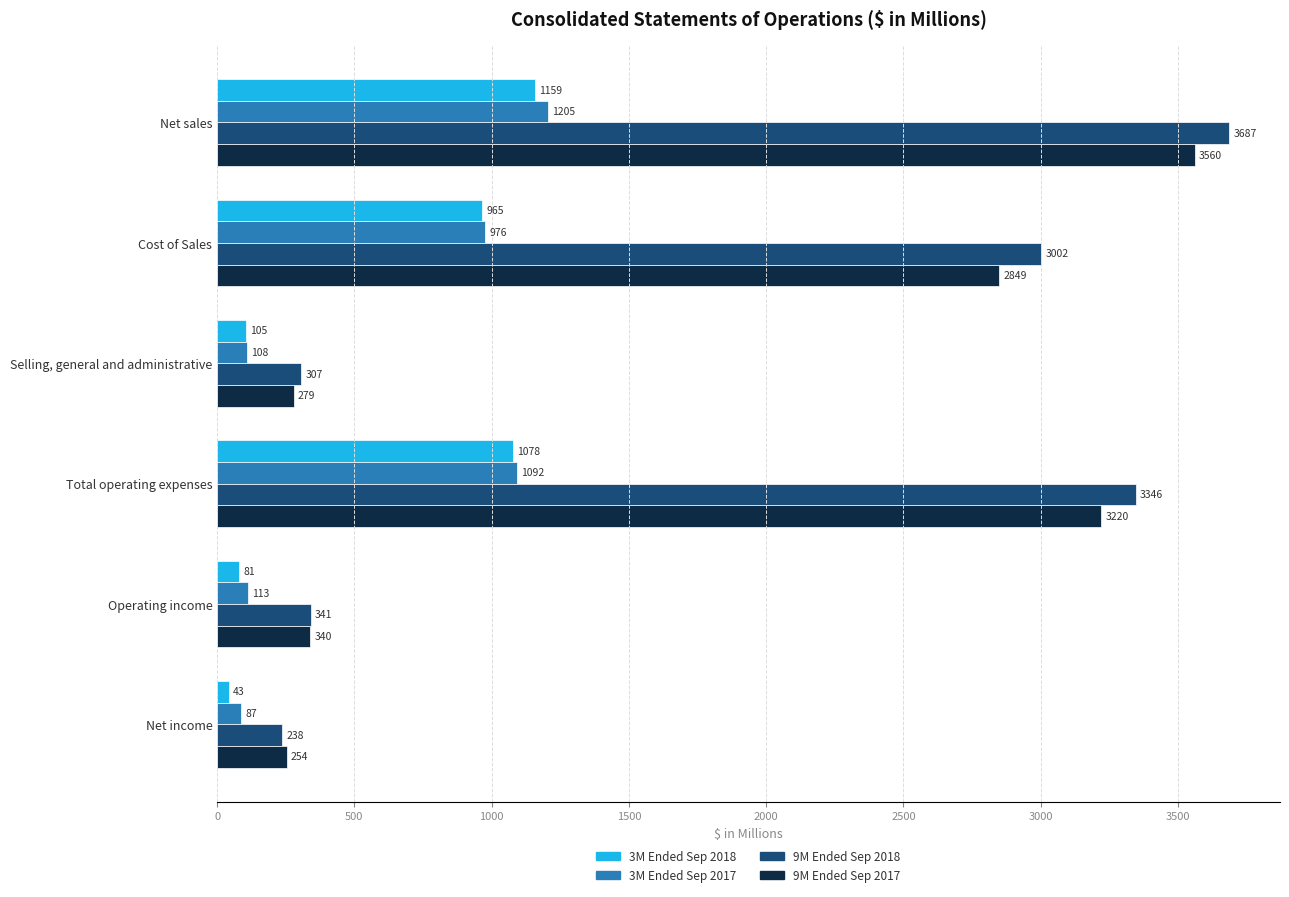

How many data points in 9M Ended Sep 2018 are less than 3002?

3